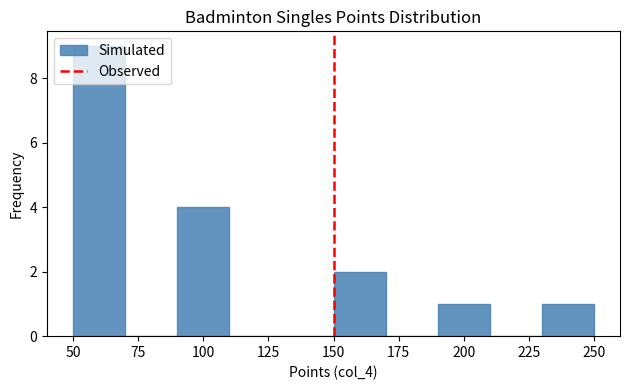

Reading left to right, list every bar in this chart as the range it spans on the x-axis followed by its height. The values are not printed on the chart, so give them approximately, as read against the axis.

50 to 70: 9
70 to 90: 0
90 to 110: 4
110 to 130: 0
130 to 150: 0
150 to 170: 2
170 to 190: 0
190 to 210: 1
210 to 230: 0
230 to 250: 1